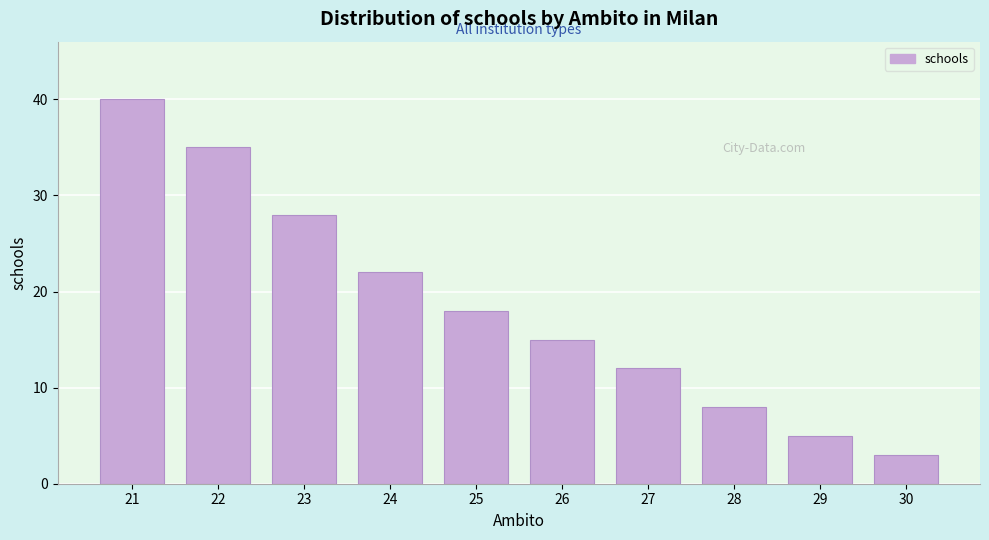

Reading left to right, what are all the values shown in this chart?

21=40	22=35	23=28	24=22	25=18	26=15	27=12	28=8	29=5	30=3